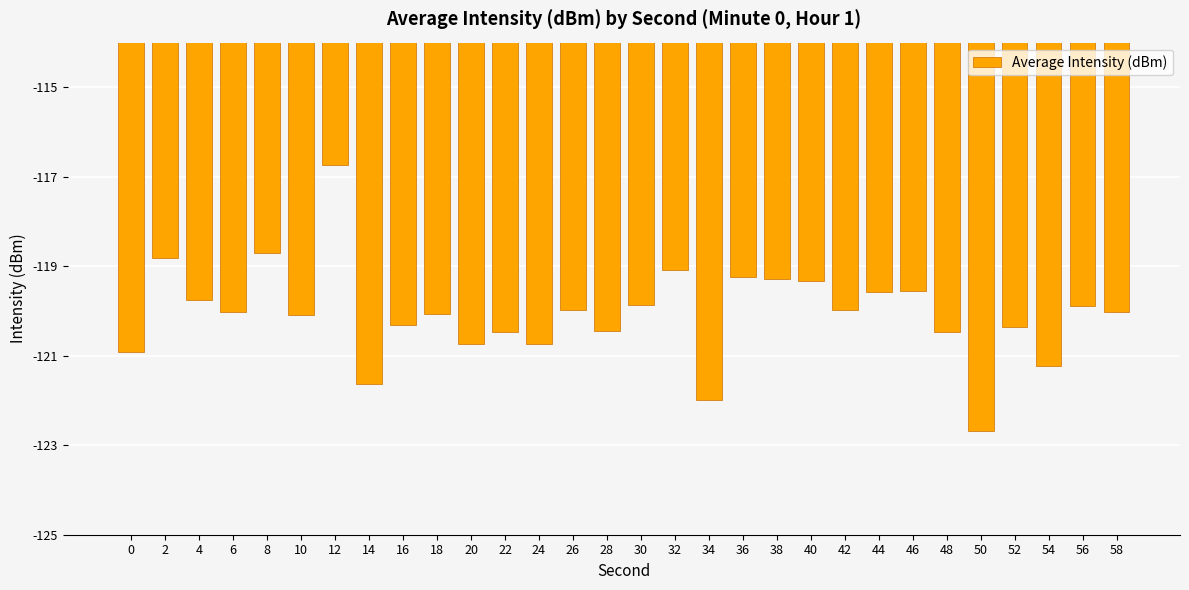

What is the average value?

-120.1